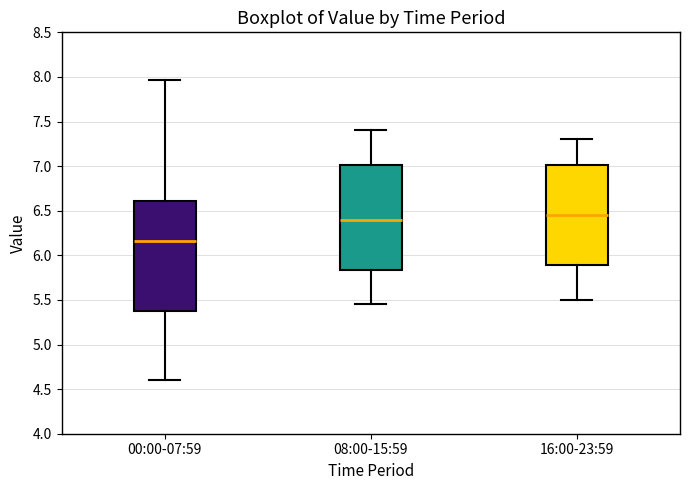

Where does the upper whisker of the box for 16:00-23:59 end on the y-axis? The values are not printed on the chart, so give them approximately, as read against the axis.

7.30